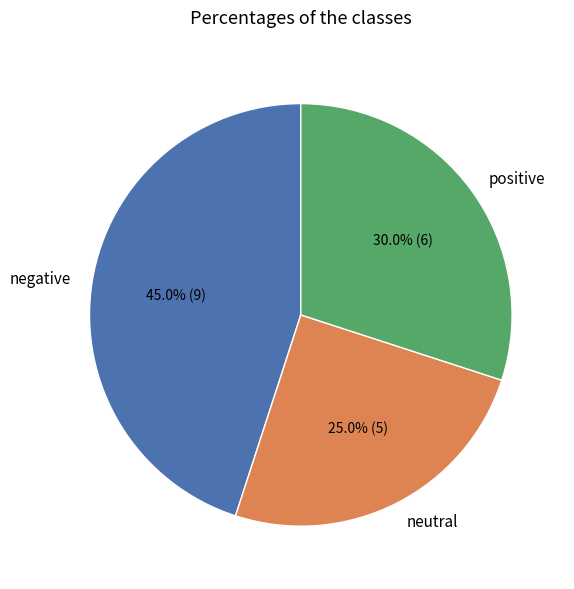

Is there a majority slice in this chart?

No